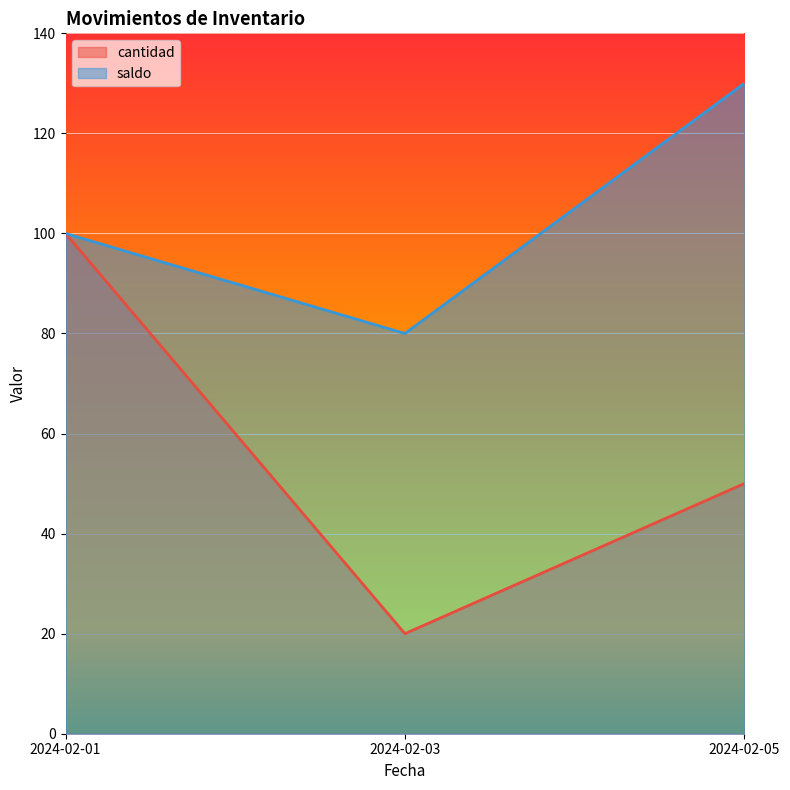

List the series in order of their overall mean, lowest first.

cantidad, saldo